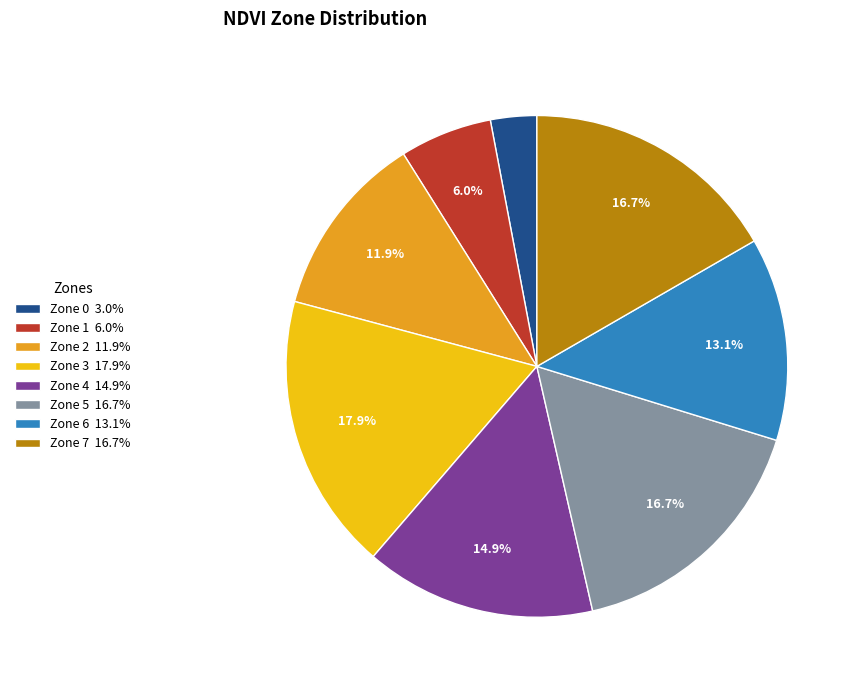

How much of the chart is everything except Zone 4 14.9%?

85.1%